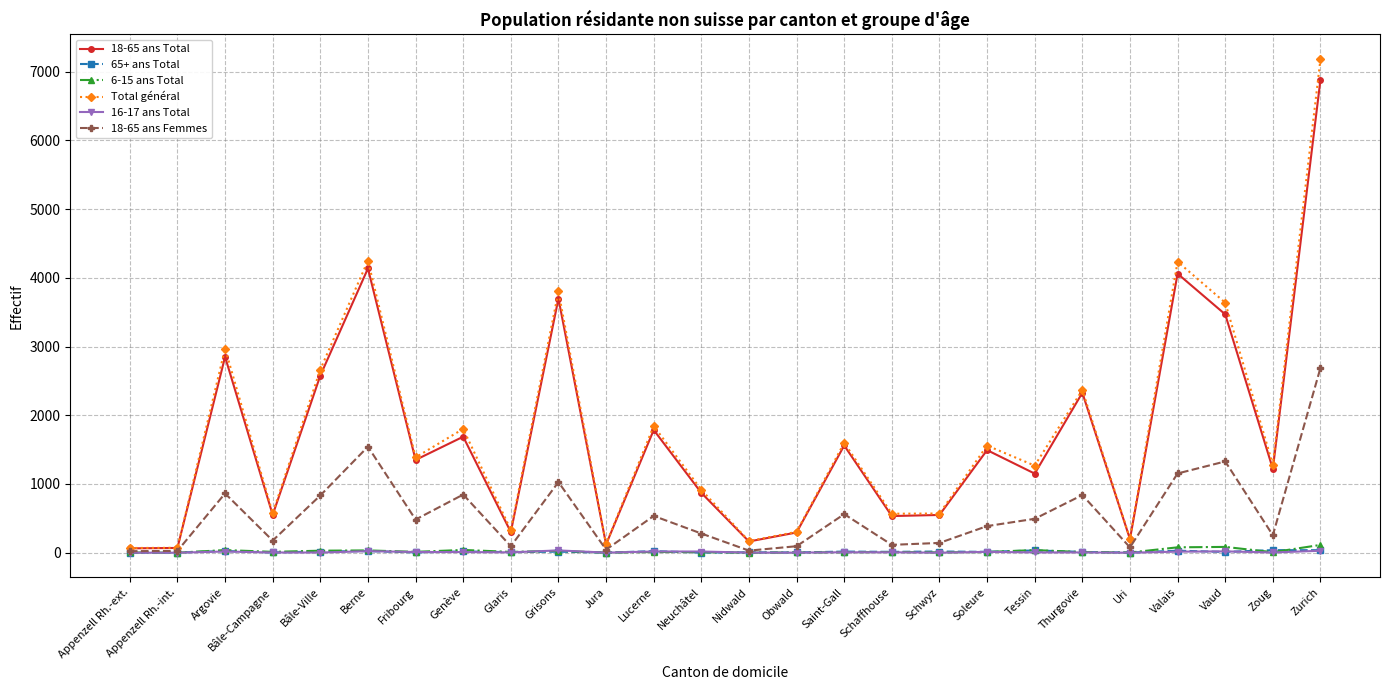

Which series has the widest spread of values?

Total général